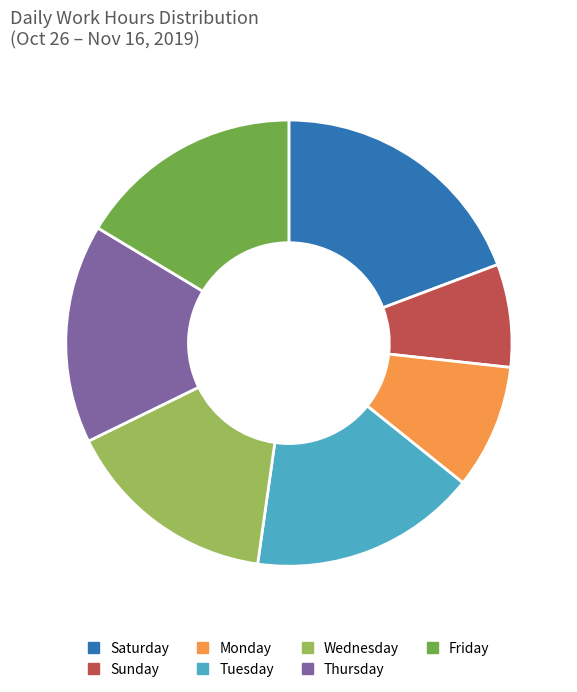

Is the sum of Thursday and Saturday greater than half?

No